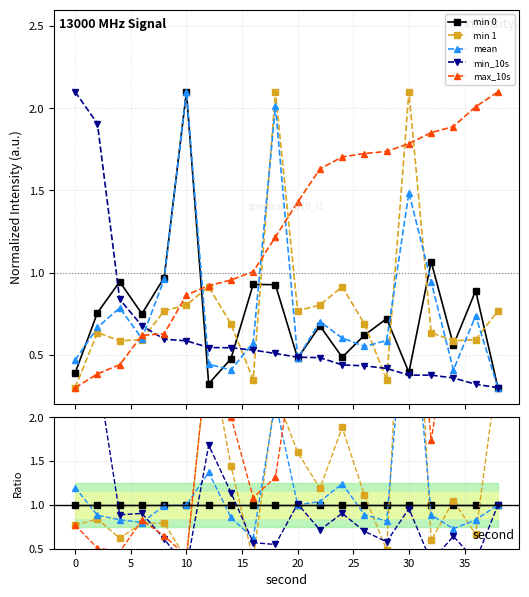

After their last crossing, which series has the higher values: min 1 or mean?

min 1